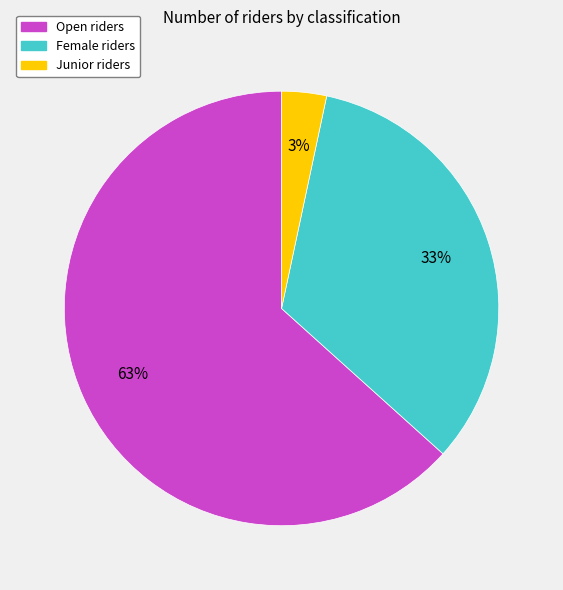

What percentage is the Junior riders slice, to the nearest percent?

3%